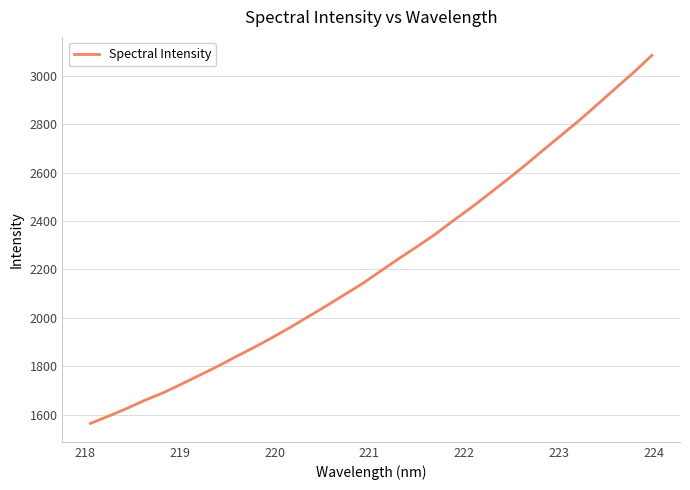

What is the difference between the maximum and minimum values?

1520.5